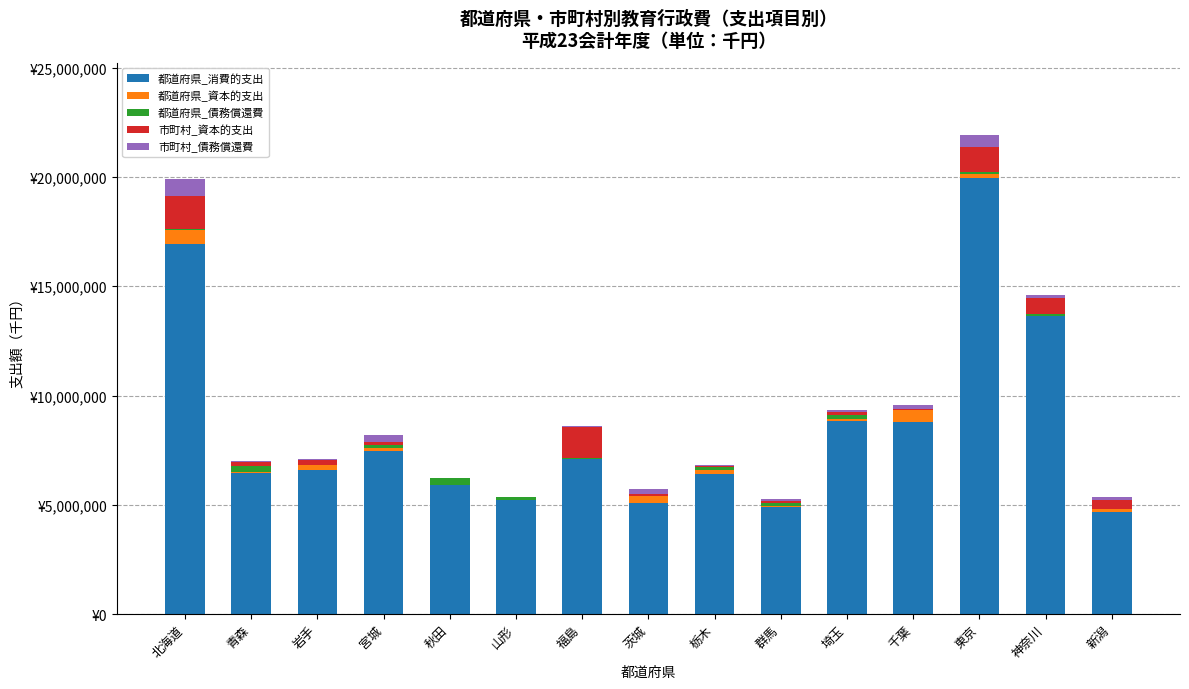

What is the label of the 9th bar from the right?

福島